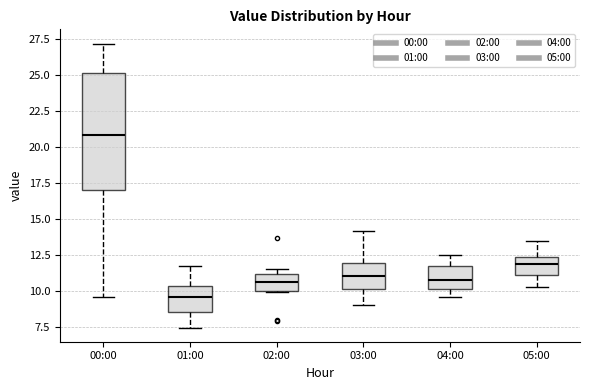

Comparing the boxes themselves (not the whiskers), which one is the tallest?

00:00